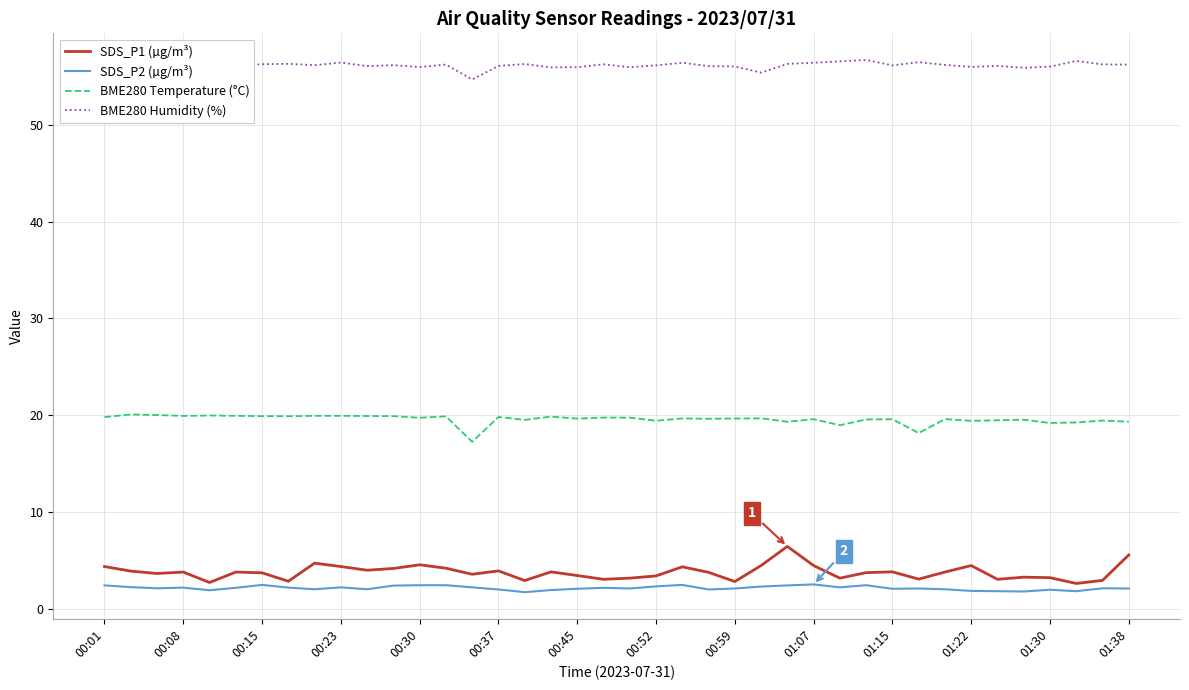

List the series in order of their peak value, lowest first.

SDS_P2 (µg/m³), SDS_P1 (µg/m³), BME280 Temperature (°C), BME280 Humidity (%)